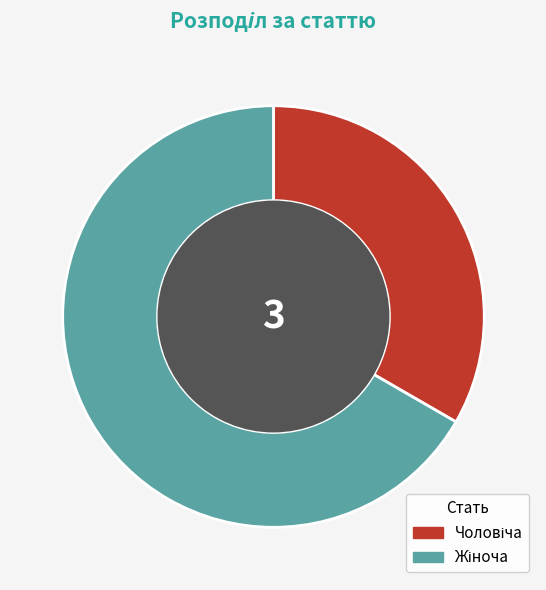

Is there any slice that represents more than half of the pie?

Yes